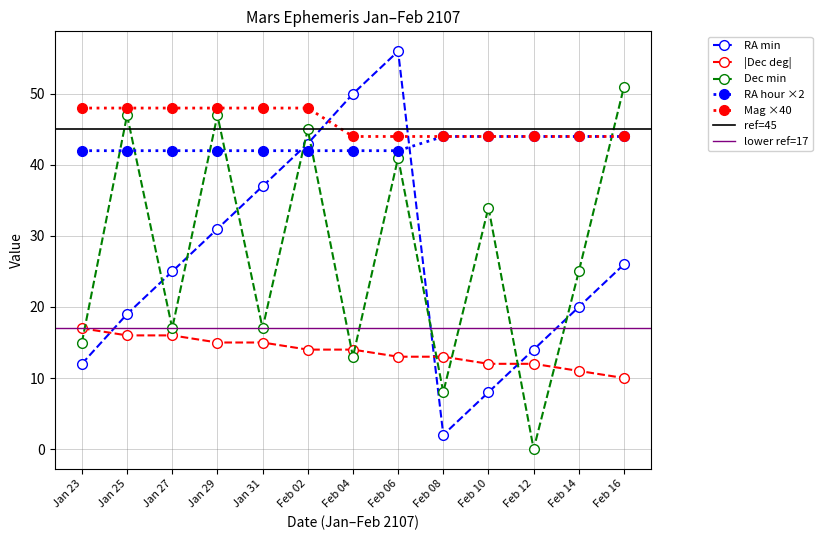

How many Dec deg values are between 12 and 15?

8